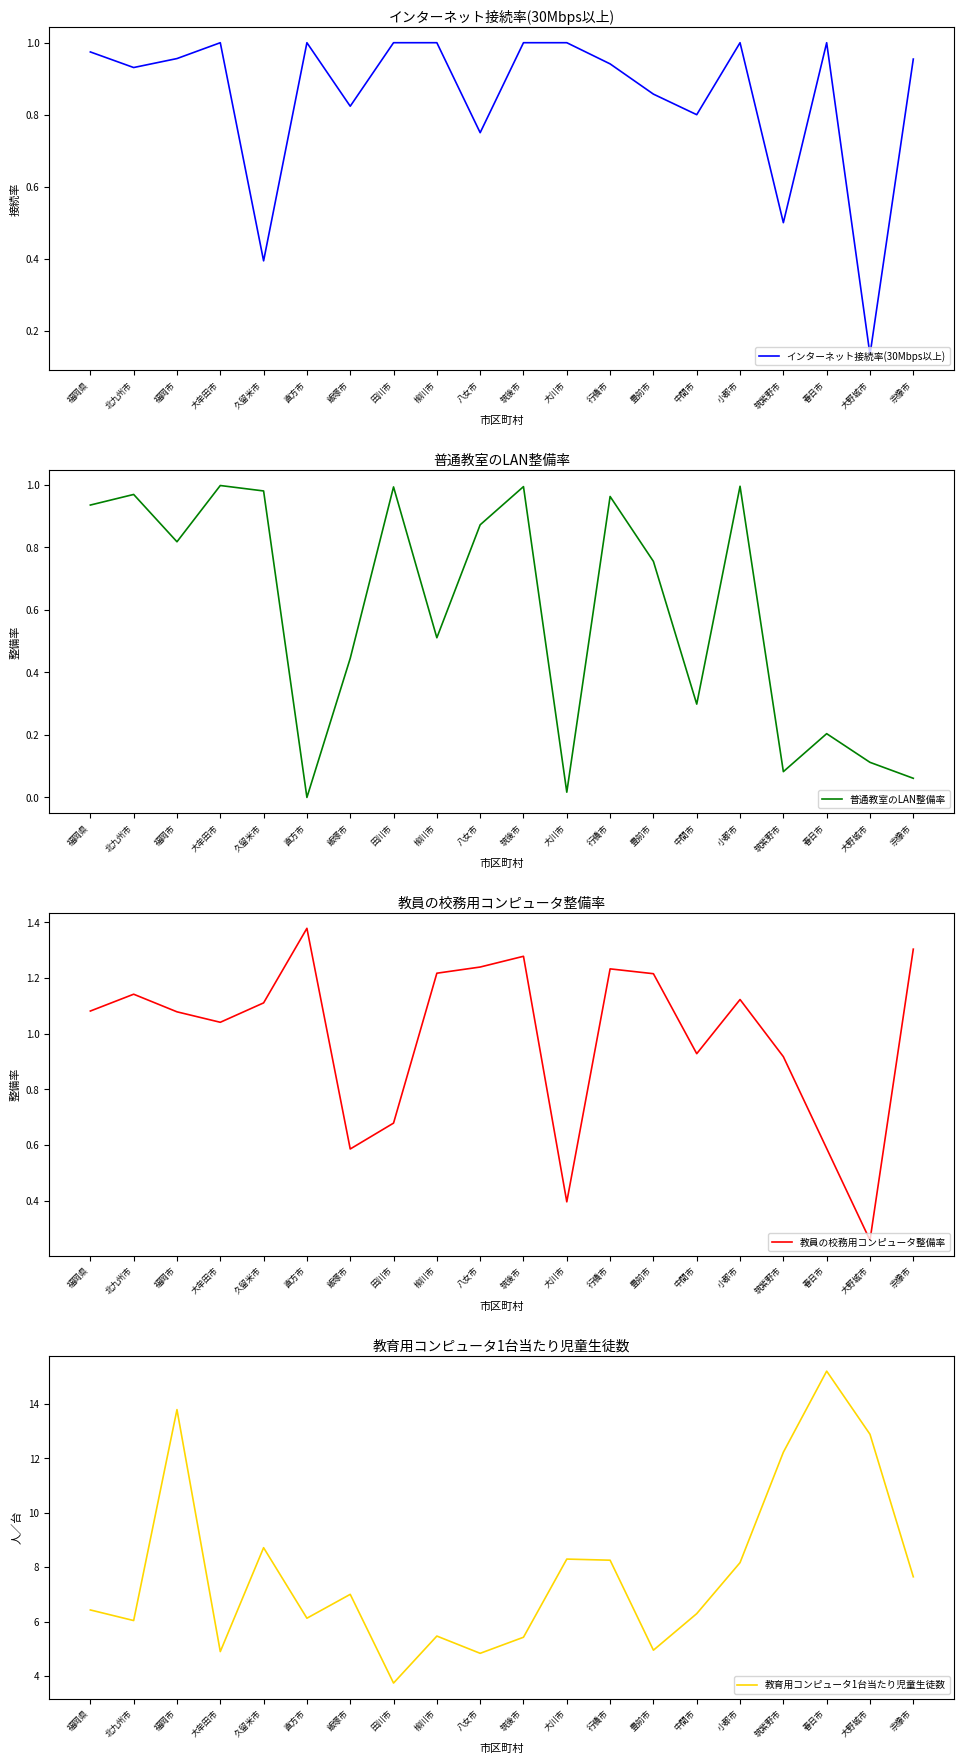

List the series in order of their peak value, lowest first.

普通教室のLAN整備率, インターネット接続率(30Mbps以上), 教員の校務用コンピュータ整備率, 教育用コンピュータ1台当たり児童生徒数